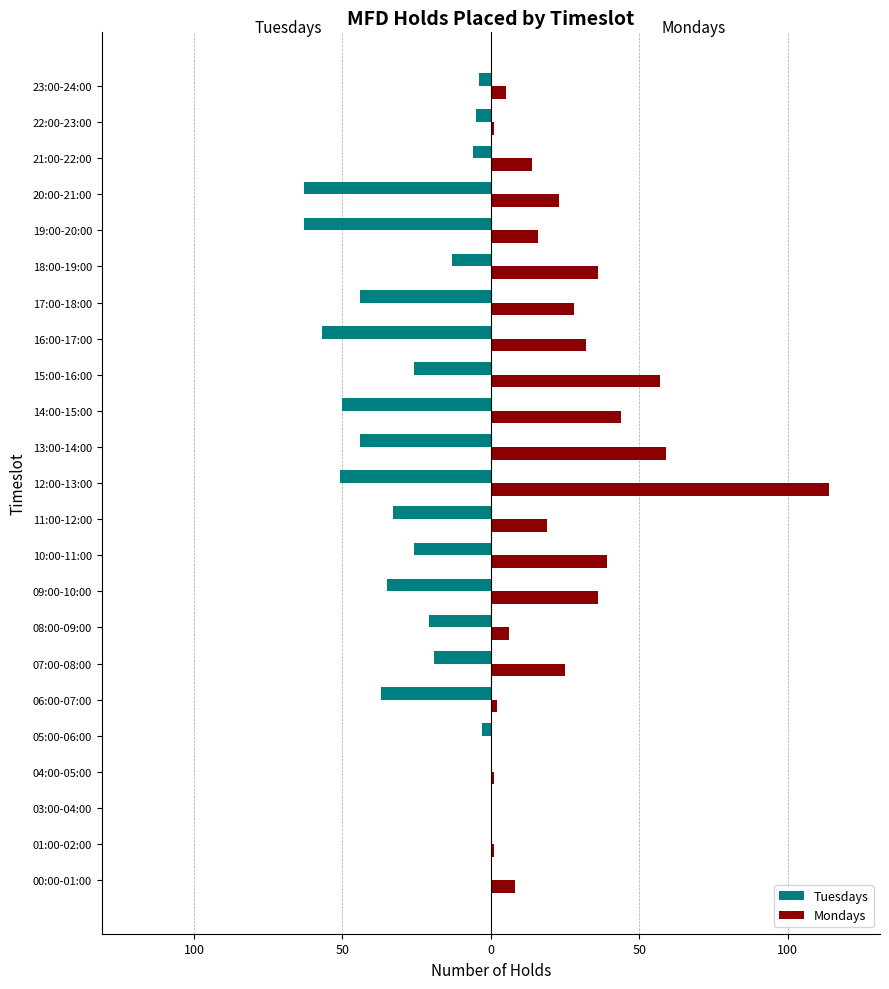

Reading right to left, list all the values displayed in this chart.

Tuesdays: -4	-5	-6	-63	-63	-13	-44	-57	-26	-50	-44	-51	-33	-26	-35	-21	-19	-37	-3	0	0	0	0
Mondays: 5	1	14	23	16	36	28	32	57	44	59	114	19	39	36	6	25	2	0	1	0	1	8